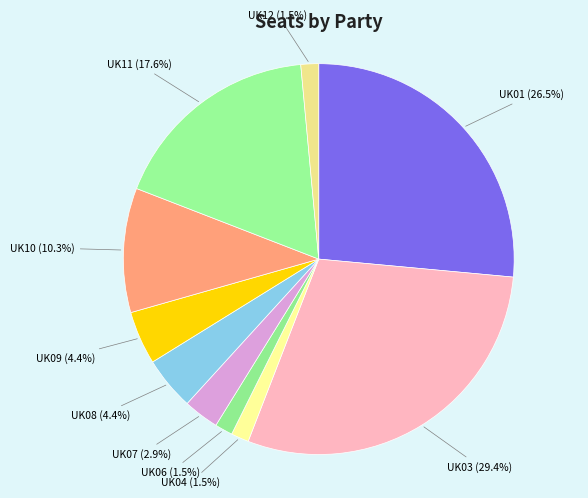

To the nearest percent, what is the combined percentage of UK07 and UK01?

29%